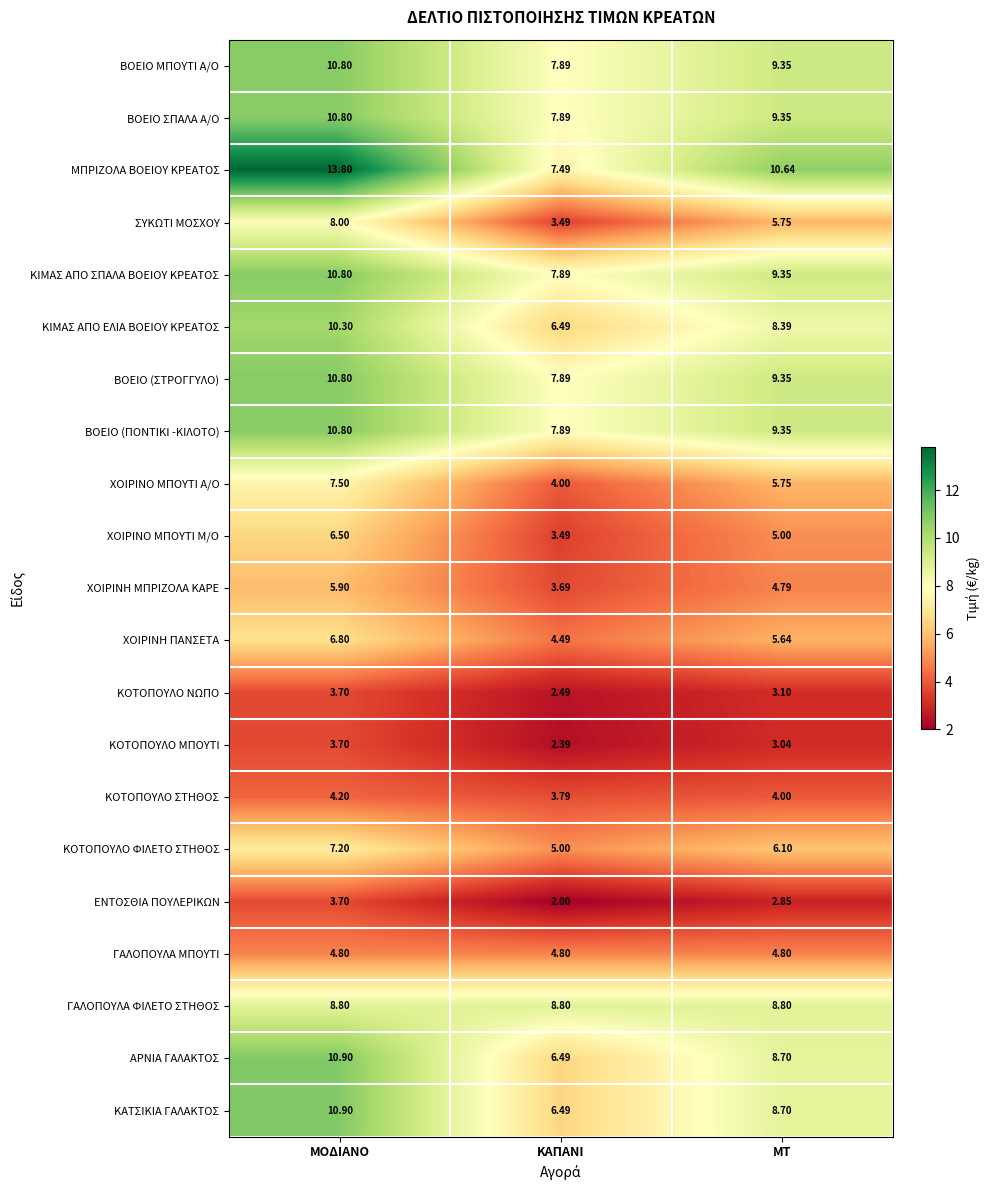

Where does the ΚΟΤΟΠΟΥΛΟ ΝΩΠΟ series first go above 3?

ΜΟΔΙΑΝΟ